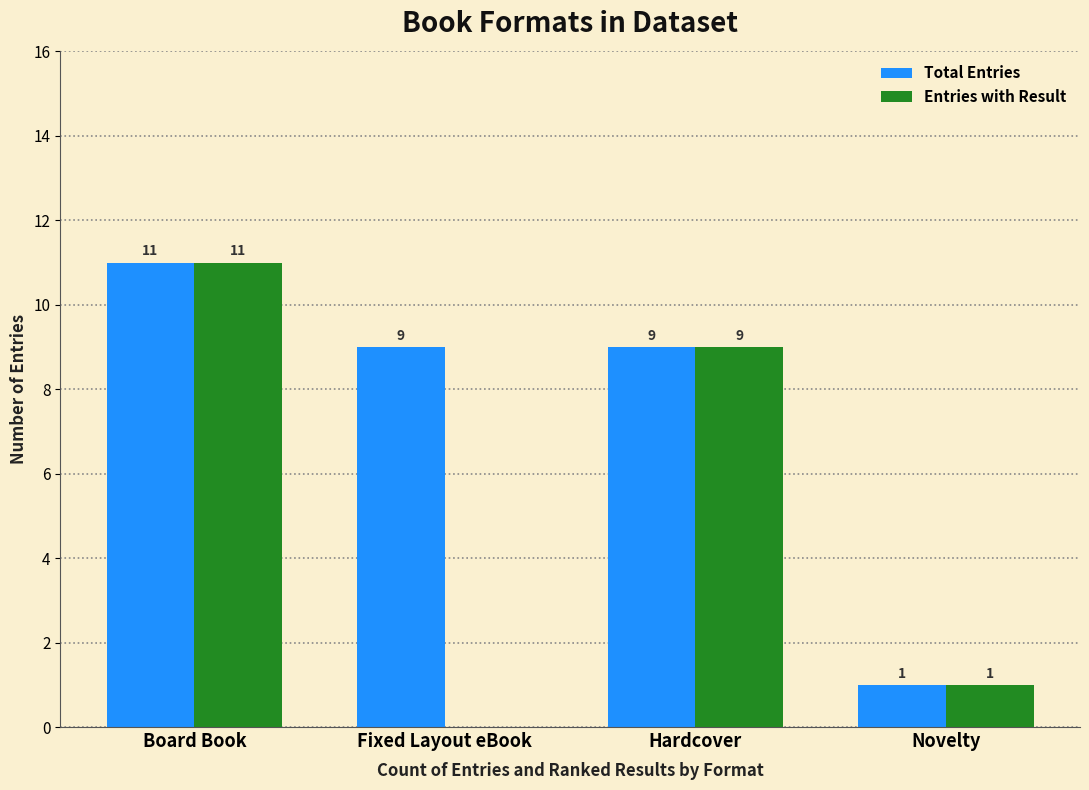

What is the highest value of the Entries with Result series?

11